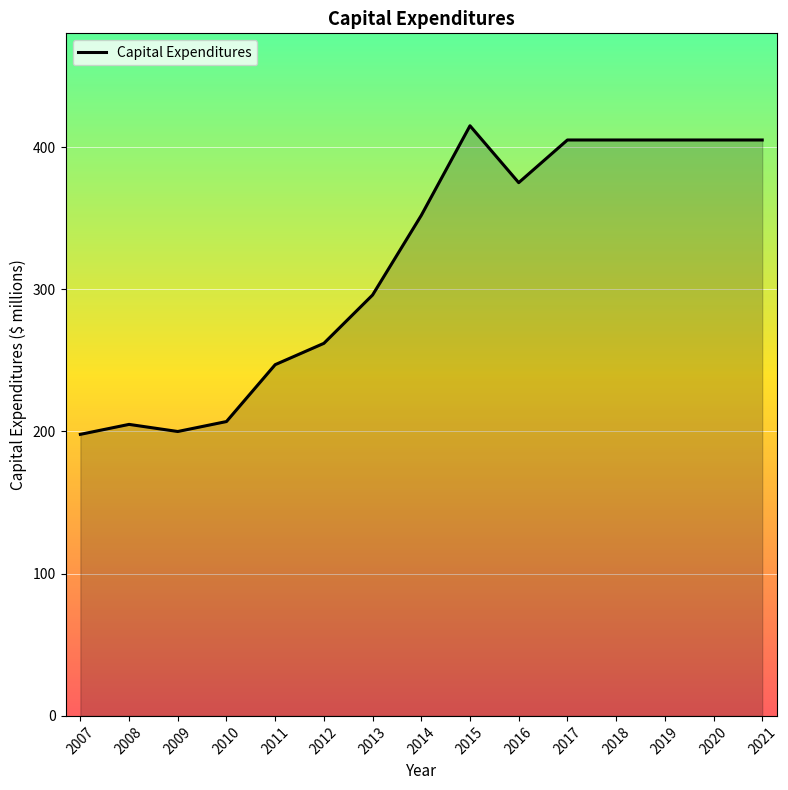

What is the ratio of the value at 2014 to the value at 2007?

1.8